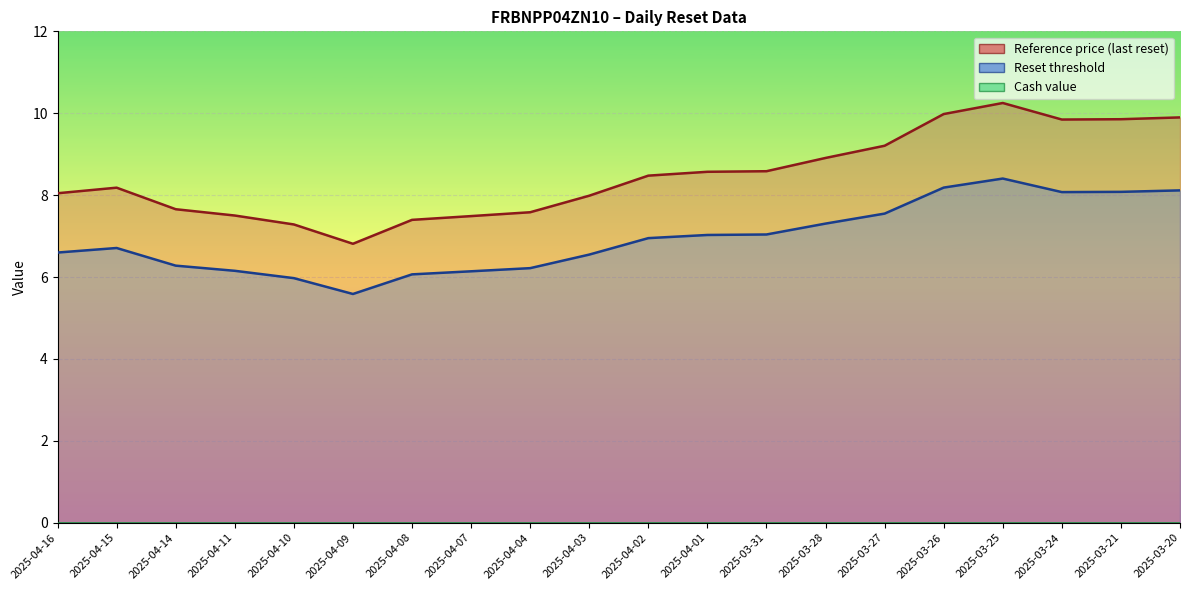

What is the difference between the maximum and second lowest values in the Reference price (last reset) series?

3.0